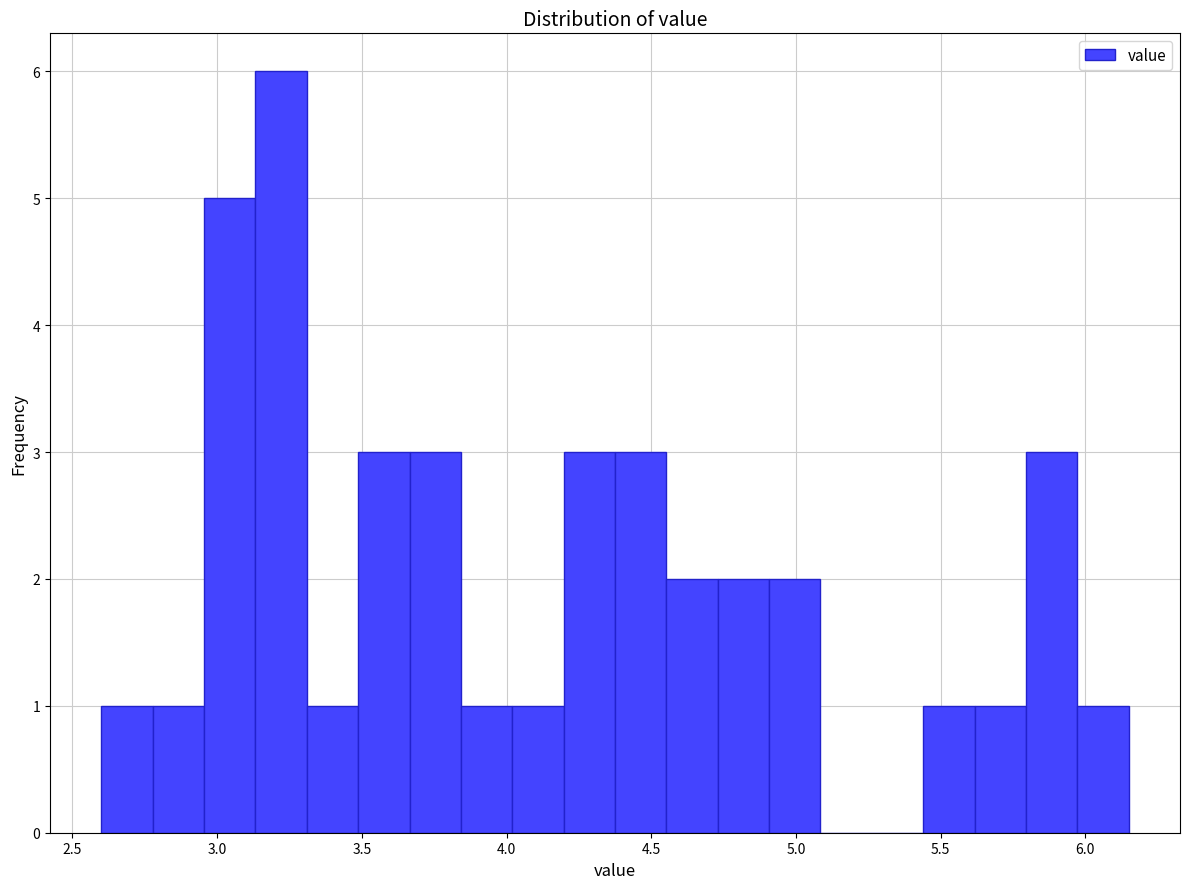

Read against the x-axis, roughly where is the centre of the tallest bar?

3.20